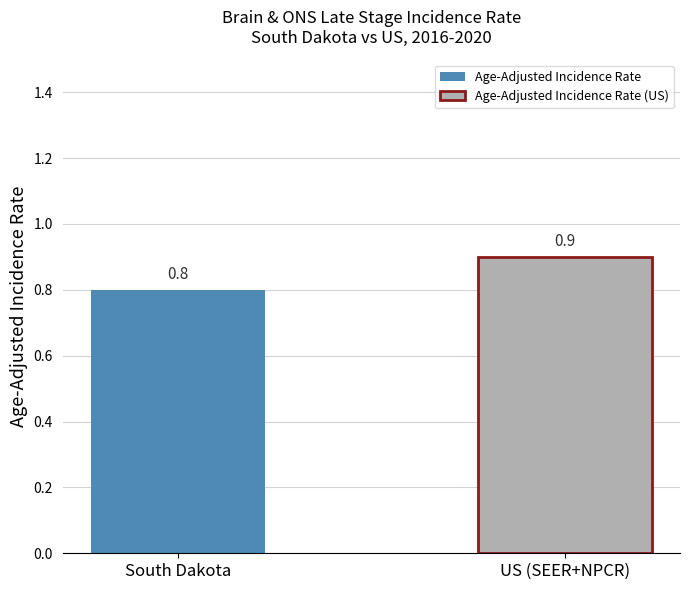

What is the lowest value of the Age-Adjusted Incidence Rate (US) series?

0.9